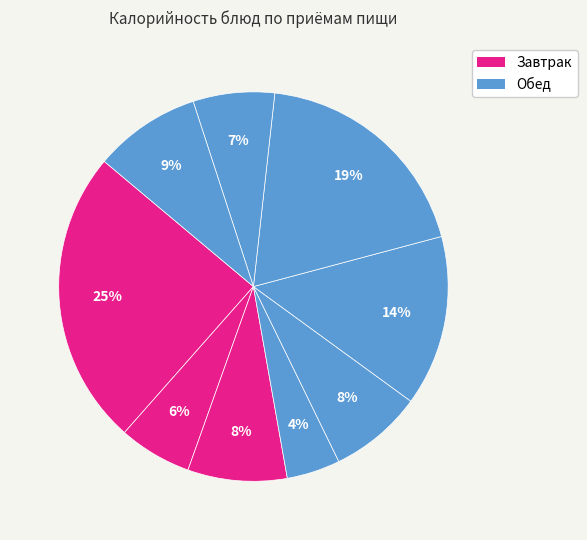

Rank the categories by value from lowest to highest.

Салат из белокачанной капусты, Чай с молоком, Напиток лимонный, Суп картофельный рыбный, Хлеб пшеничный, Хлеб ржаной, Котлета рубленая из птицы с соусом, Каша гречневая рассыпчатая, Каша молочная пшенная с маслом